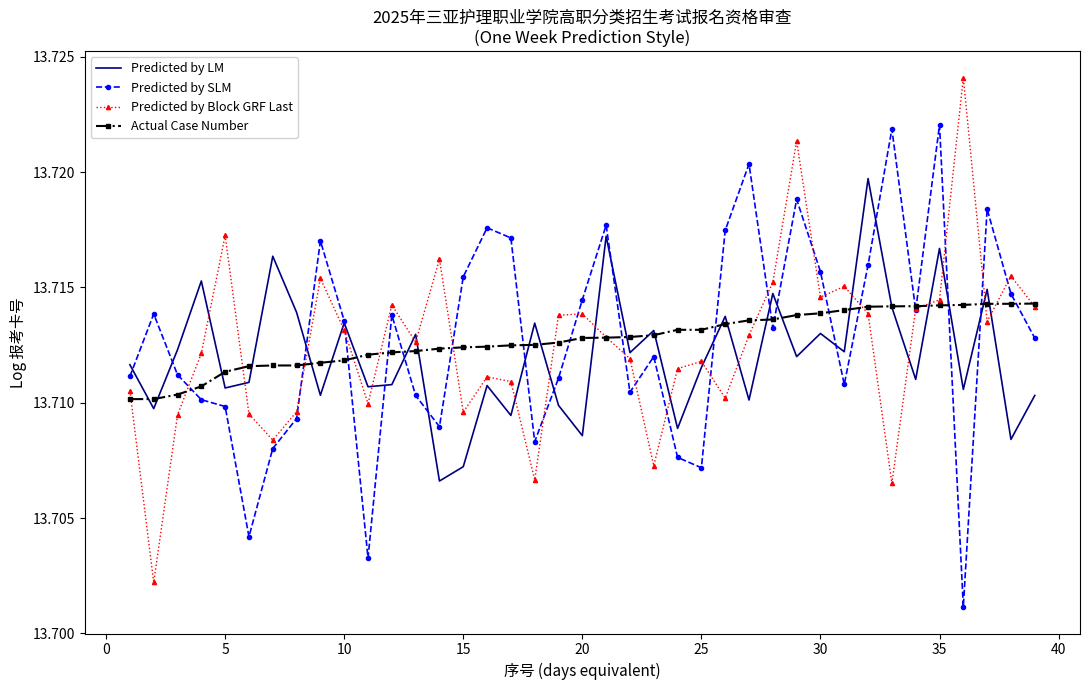

After their last crossing, which series has the higher values: Predicted by Block GRF Last or Predicted by LM?

Predicted by Block GRF Last